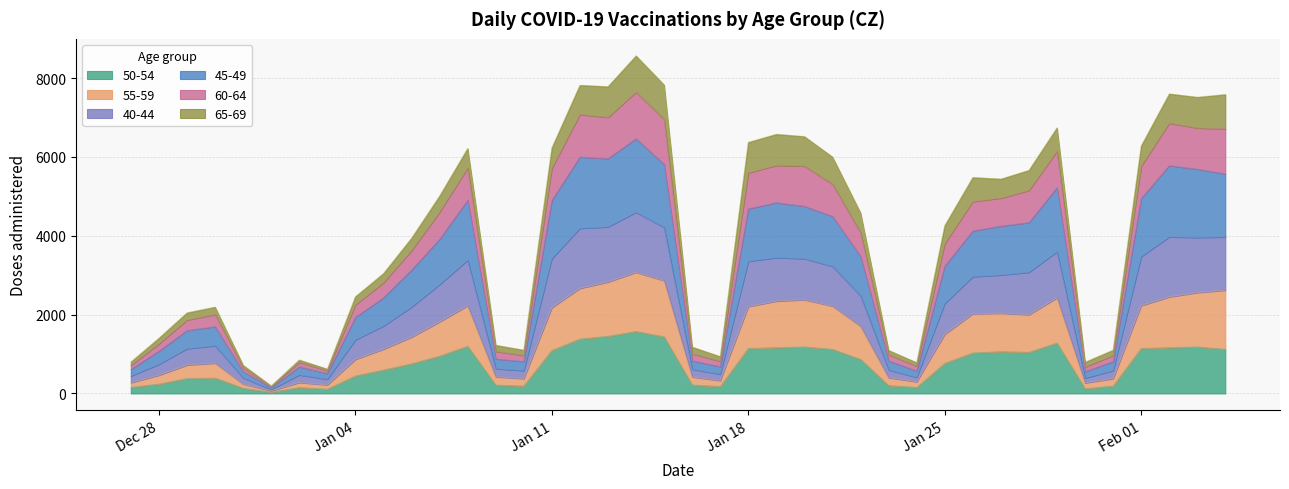

Does the chart have visible grid lines?

Yes